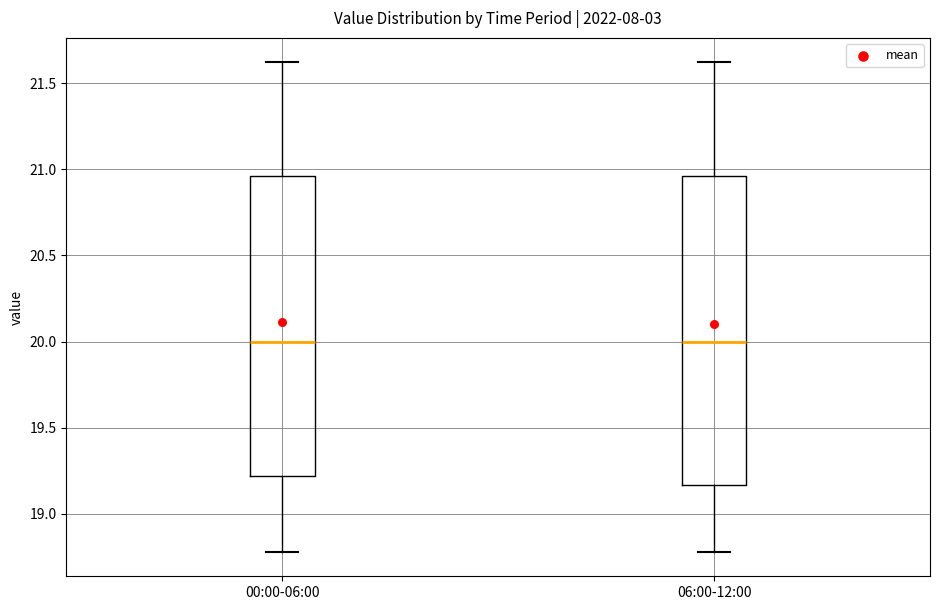

Where does the median line of the box for 06:00-12:00 sit on the y-axis? The values are not printed on the chart, so give them approximately, as read against the axis.

20.00